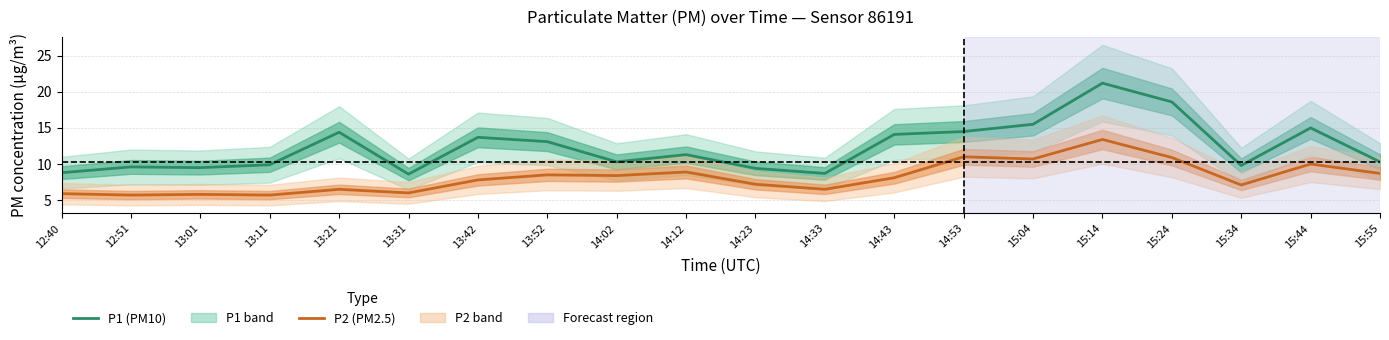

At 13:31, list the series in order from smallest to largest.

P2 (PM2.5), P1 (PM10)